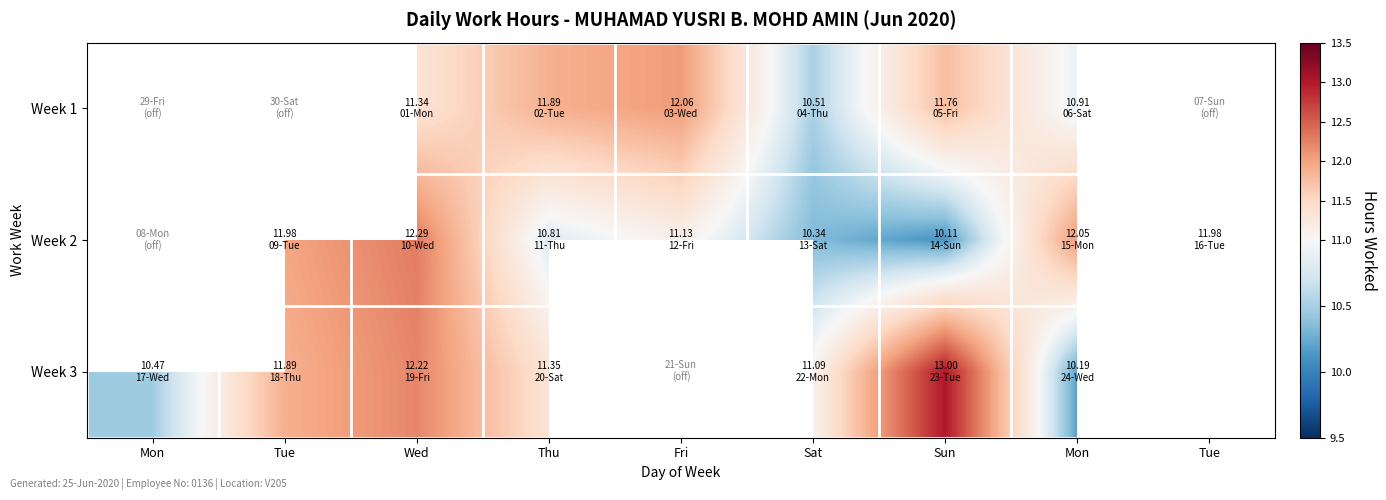

At which category does the chart reach its minimum across all series?

Sun